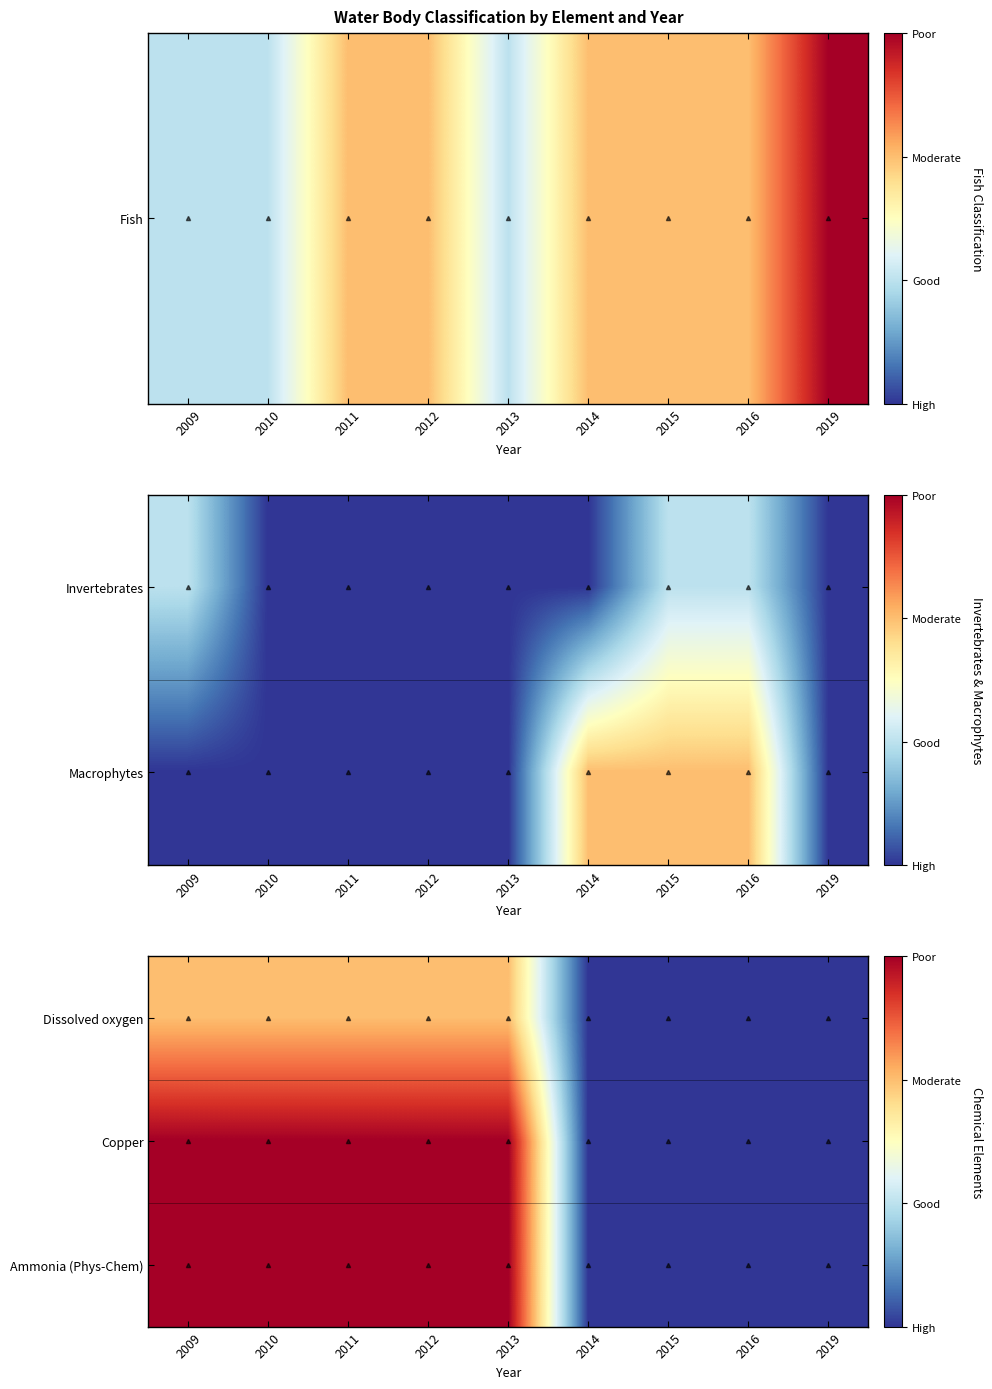

What is the smallest value displayed?

1